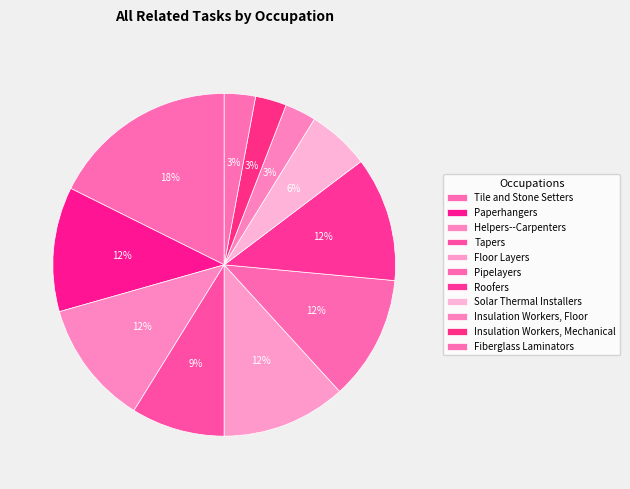

How many slices are in this pie chart?

11